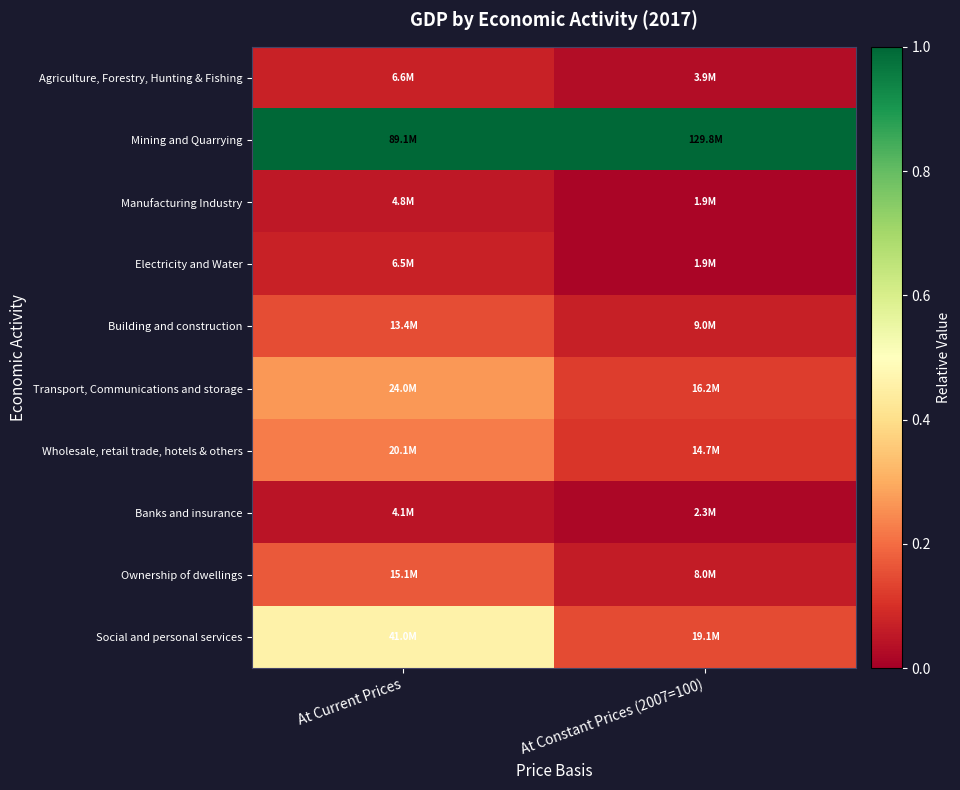

Count the number of data series in this chart.

10